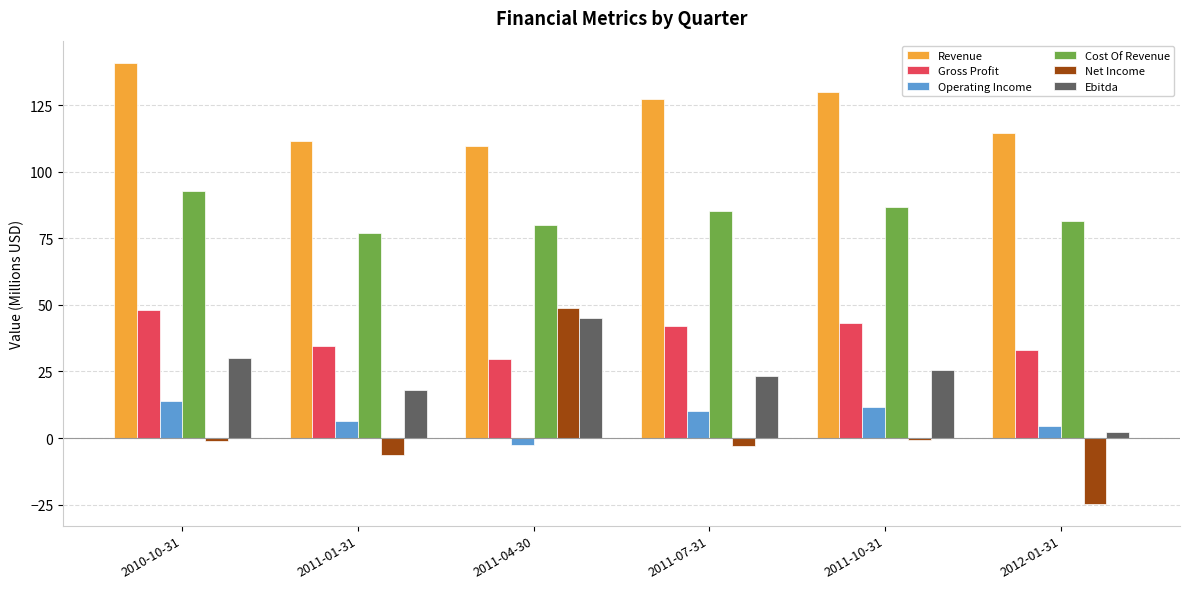

What is the sum of all Revenue values?

733.8